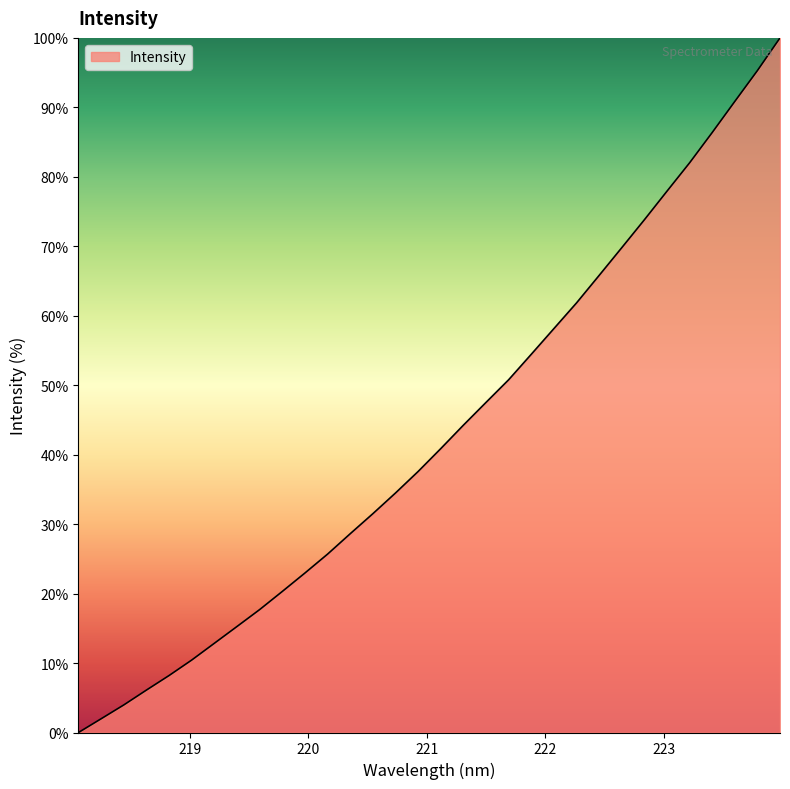

What is the greatest value displayed?

100.0